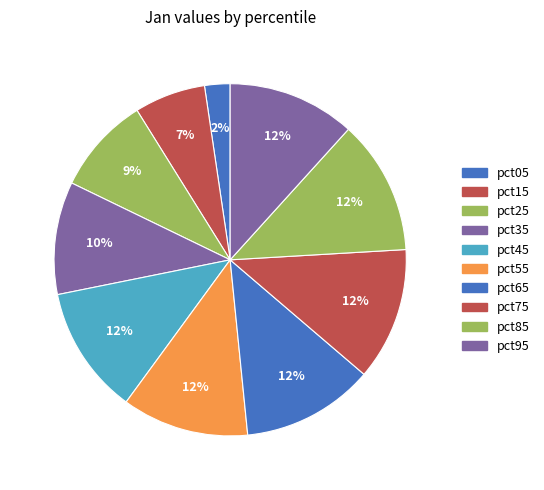

Do pct25 and pct85 together represent more than half of the pie?

No